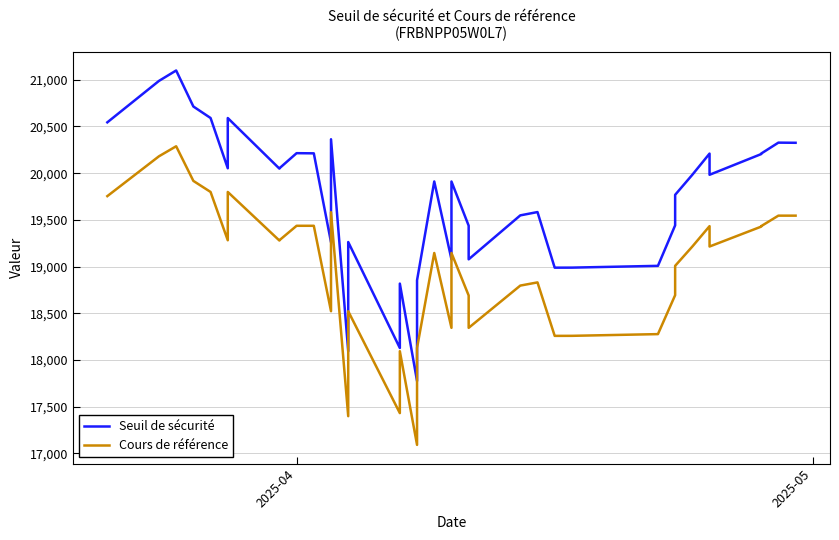

Which series has the widest spread of values?

Seuil de sécurité